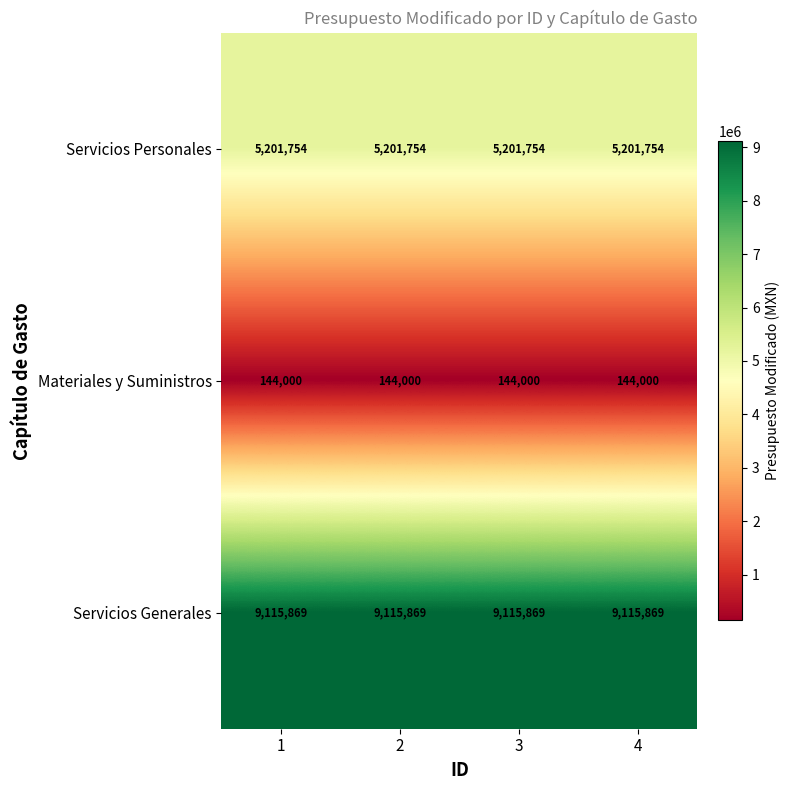

List the series in order of their overall mean, highest first.

Servicios Generales, Servicios Personales, Materiales y Suministros